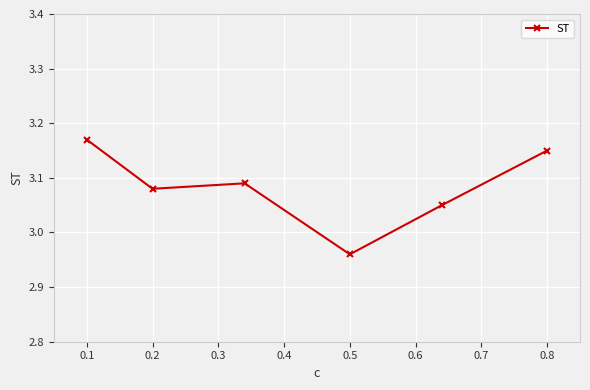

What is the sum of all values?

18.5